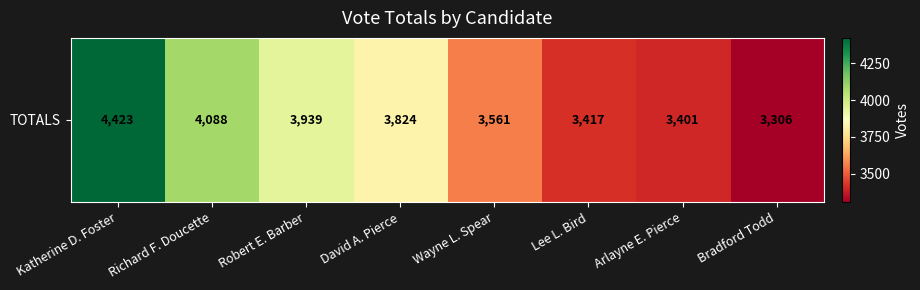

Rank the categories by value from highest to lowest.

Katherine D. Foster, Richard F. Doucette, Robert E. Barber, David A. Pierce, Wayne L. Spear, Lee L. Bird, Arlayne E. Pierce, Bradford Todd